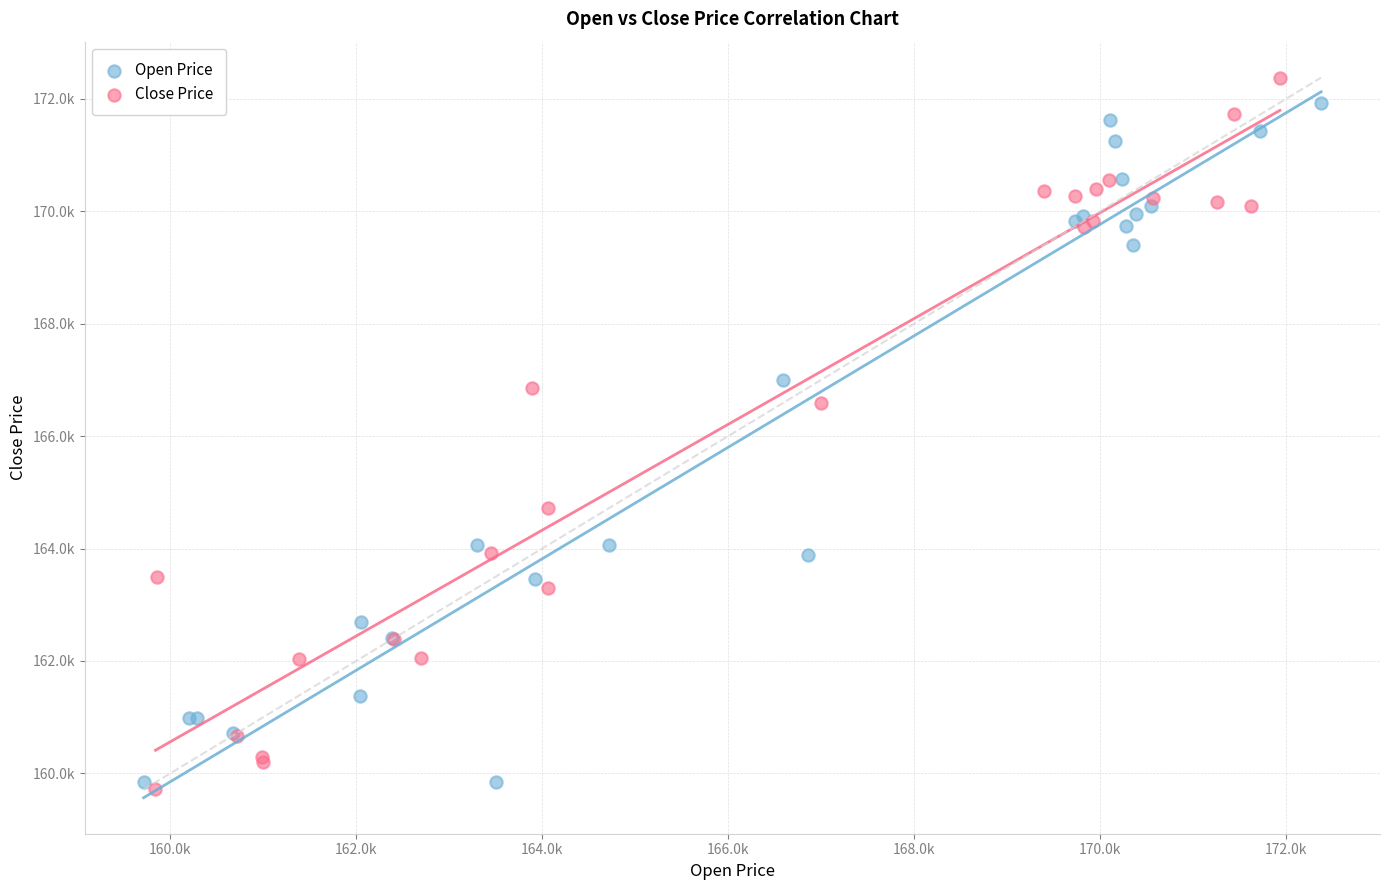

Which series reaches the minimum Y coordinate?

Close Price